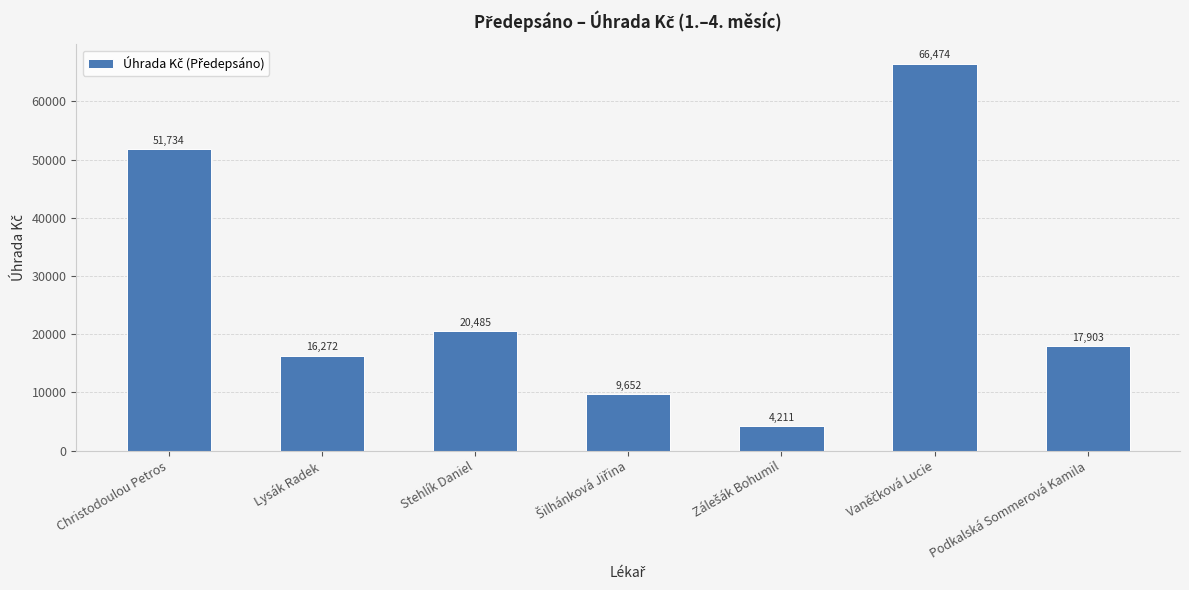

What is the minimum value shown in the chart?

4210.9